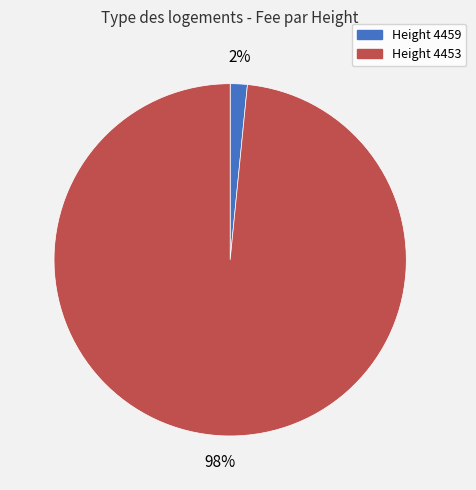

Does any single category account for the majority?

Yes